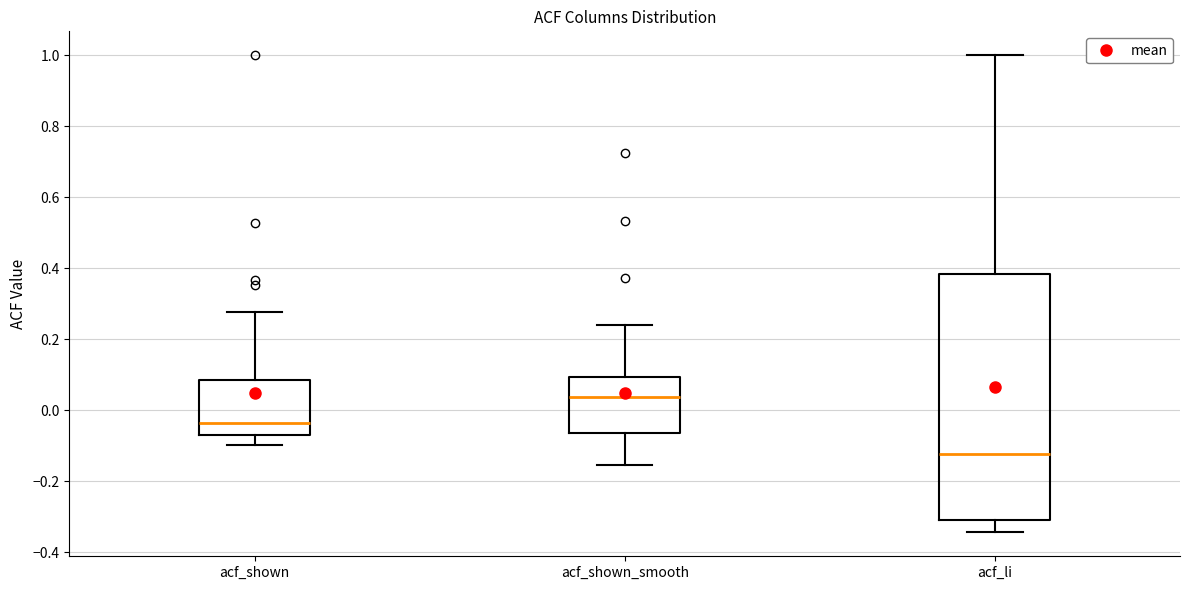

Which box's median line is the lowest?

acf_li